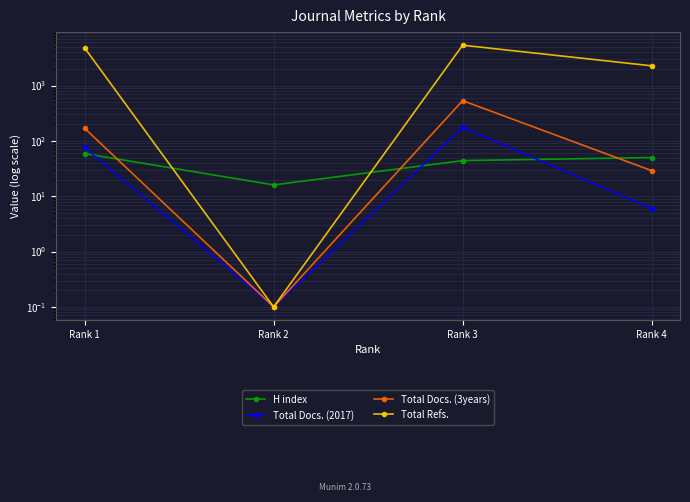

How many values in the H index series exceed 50?

1